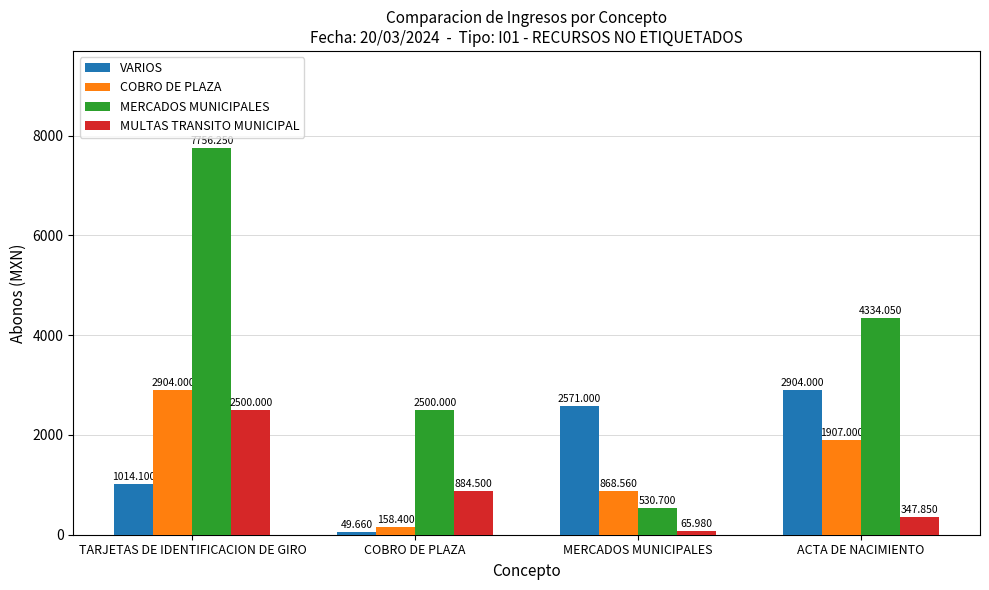

At which label is MULTAS TRANSITO MUNICIPAL closest to 1282?

COBRO DE PLAZA